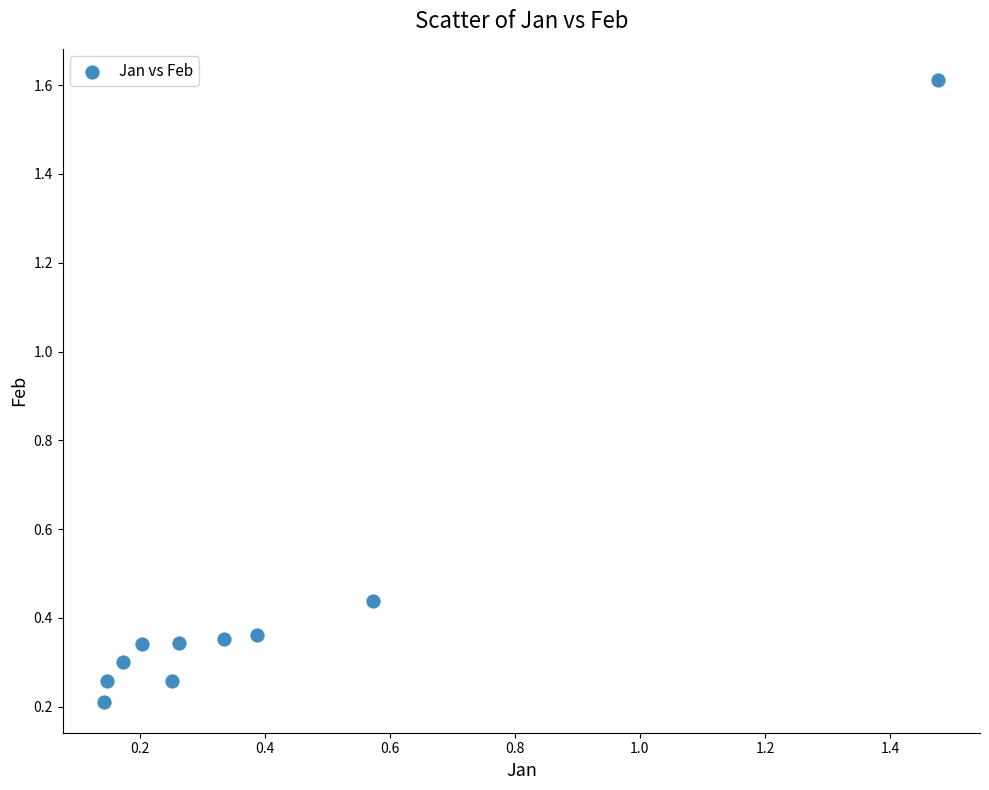

What is the range of X values (max minus min)?

1.3